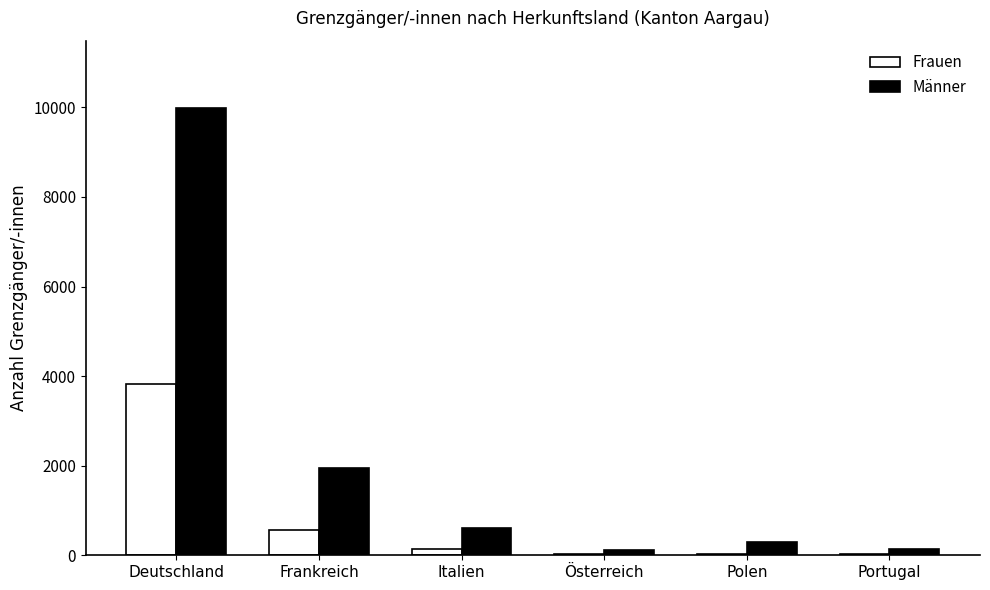

Which series has the largest range (max minus min)?

Männer